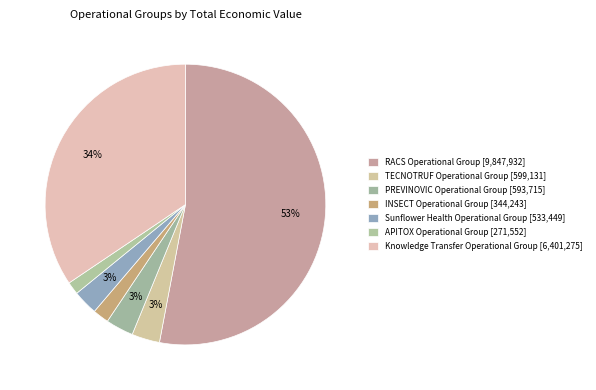

Approximately how many times larger is the value at TECNOTRUF Operational Group compared to APITOX Operational Group?

2.2